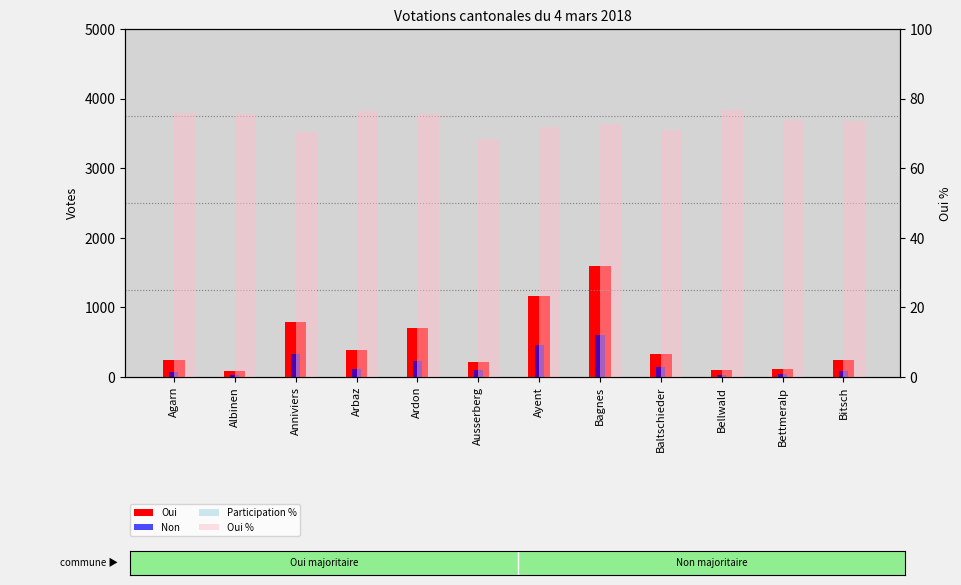

What is the sum of all Participation % values?

8.8